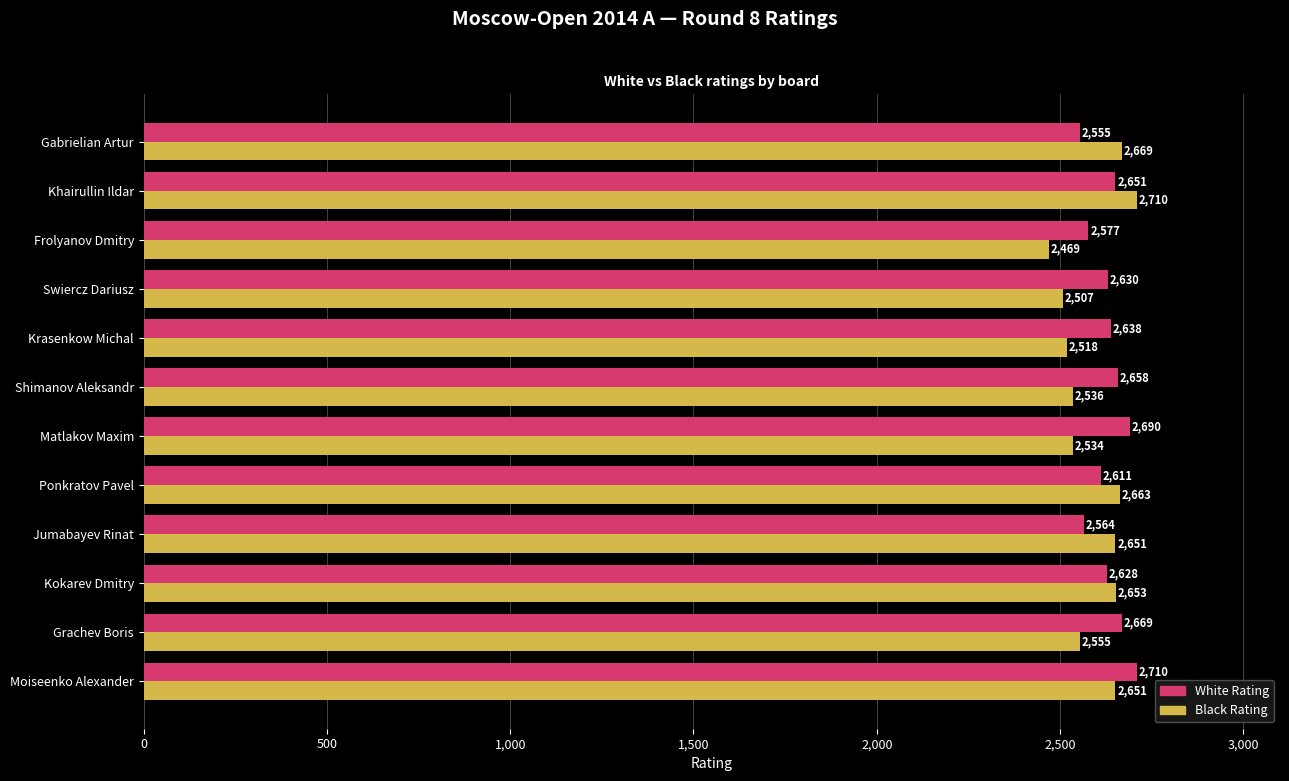

What is the difference between the Black Rating values at Shimanov Aleksandr and Swiercz Dariusz?

29